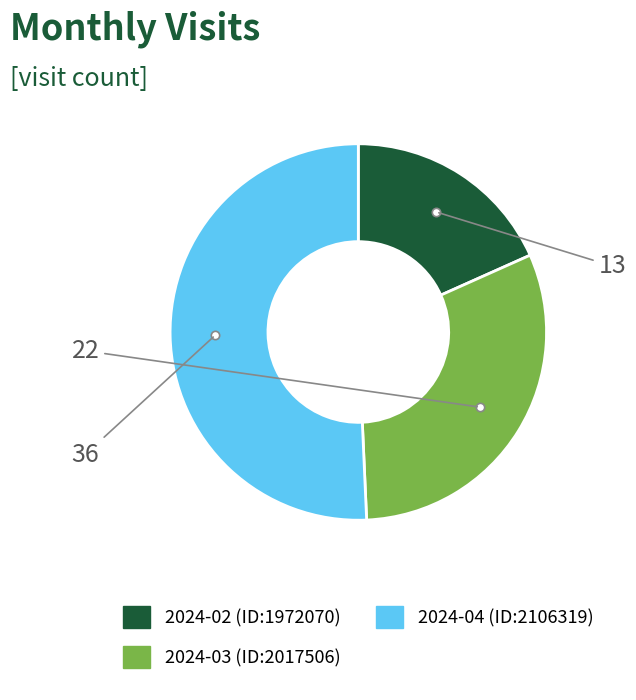

Which has a higher value, 2024-03 (ID:2017506) or 2024-04 (ID:2106319)?

2024-04 (ID:2106319)